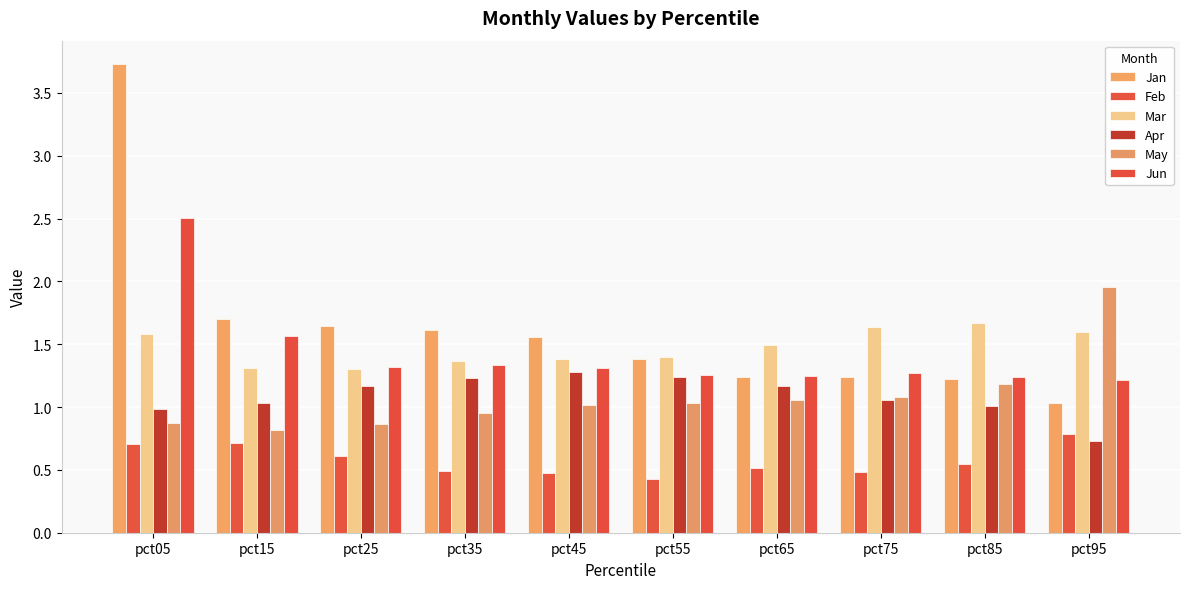

At how many categories does at least one series exceed 1?

10